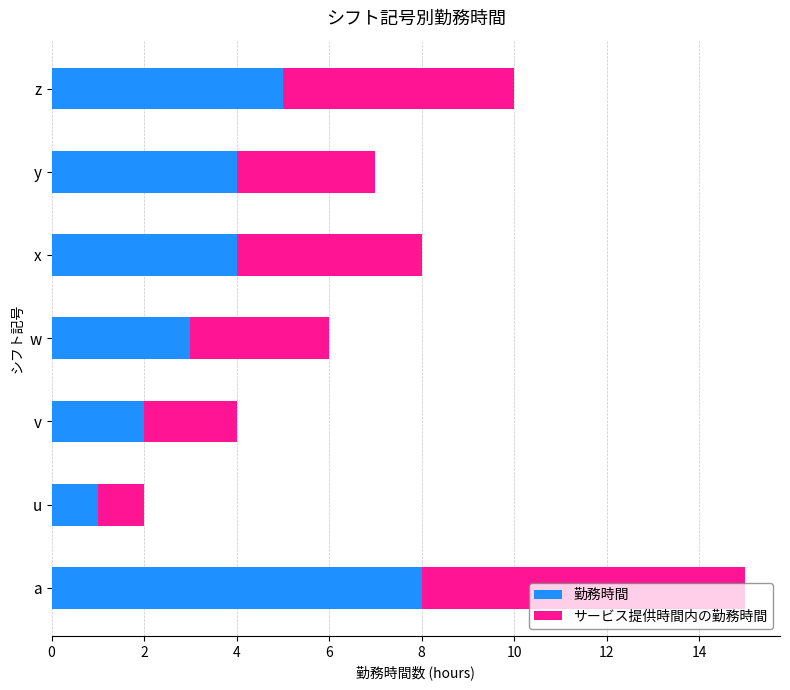

The value of 勤務時間 at a is 4. True or false?

False